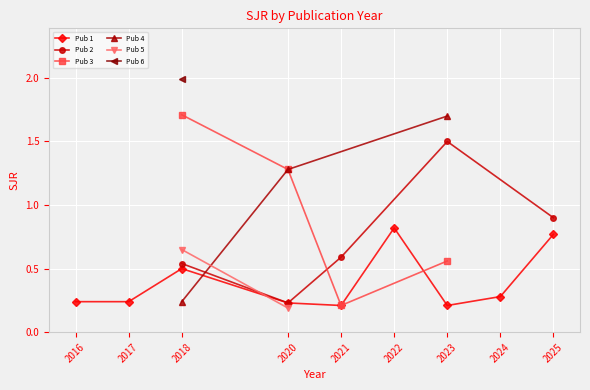

What is the approximate value at 2024?

0.3